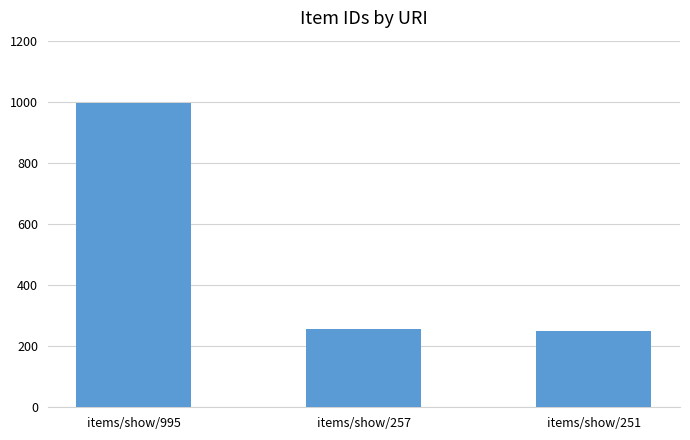

What is the difference between the maximum and minimum values?

744